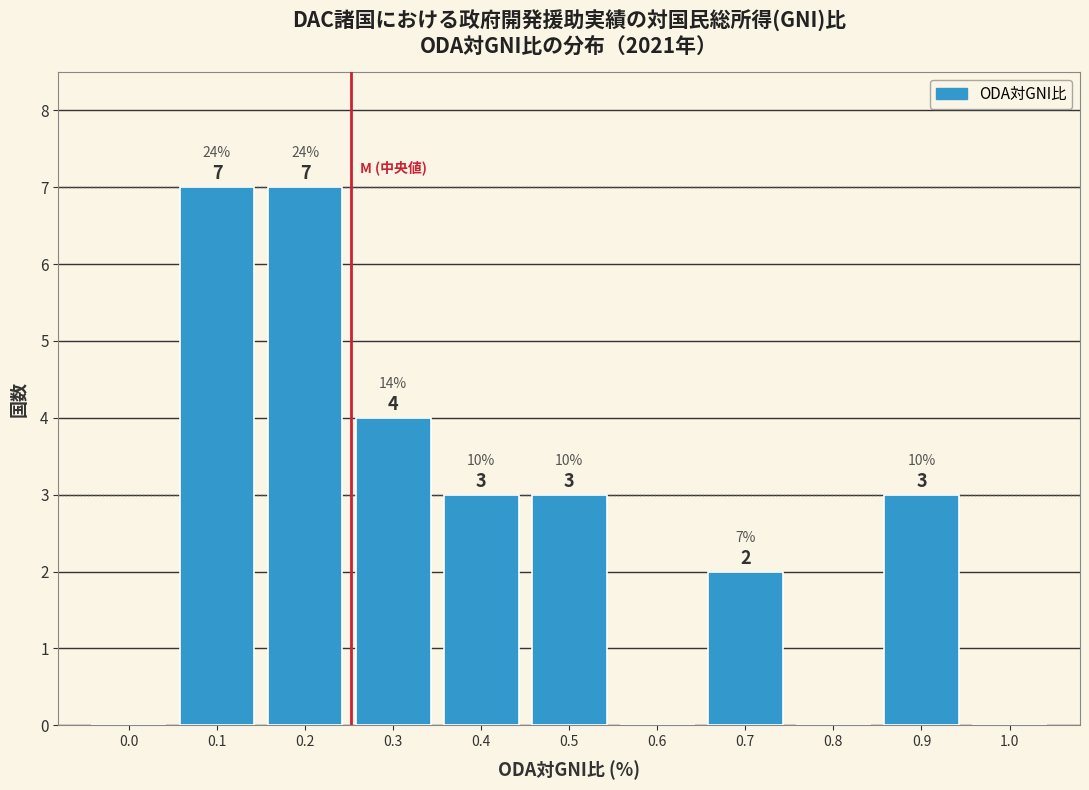

Reading left to right, transcribe all the data shown in this chart.

0.0=0	0.1=7	0.2=7	0.3=4	0.4=3	0.5=3	0.6=0	0.7=2	0.8=0	0.9=3	1.0=0